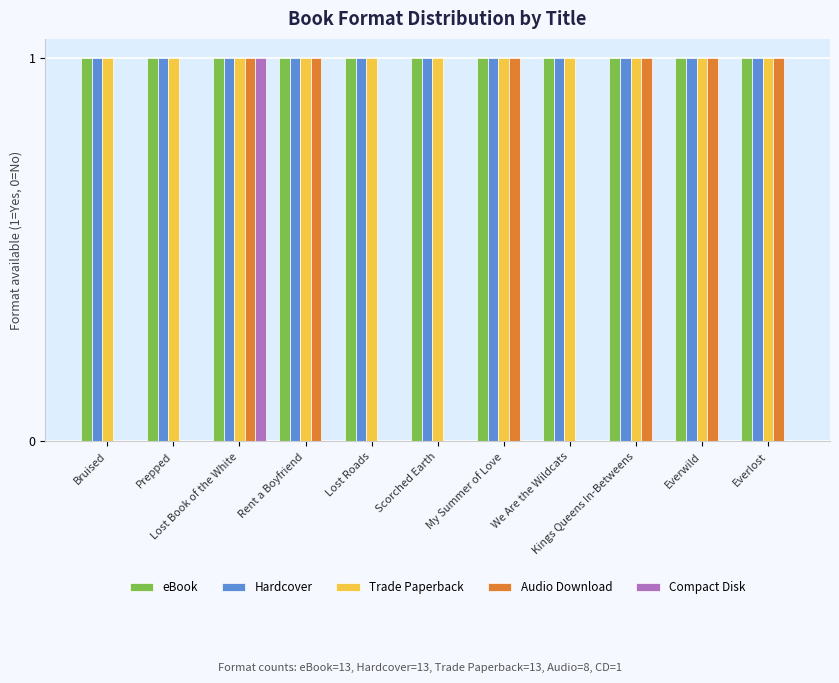

What position from the left is My Summer of Love?

7